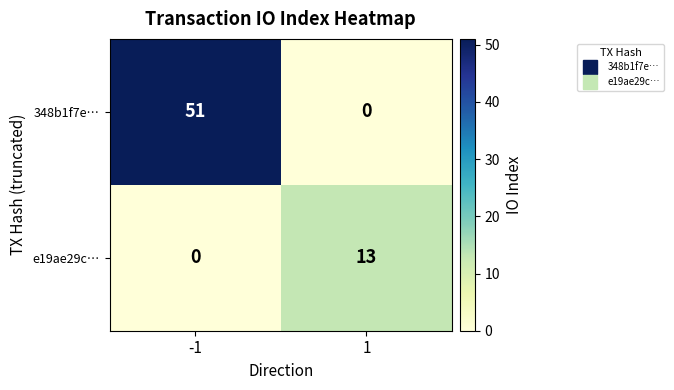

Rank the series by their average value, from lowest to highest.

e19ae29c…, 348b1f7e…